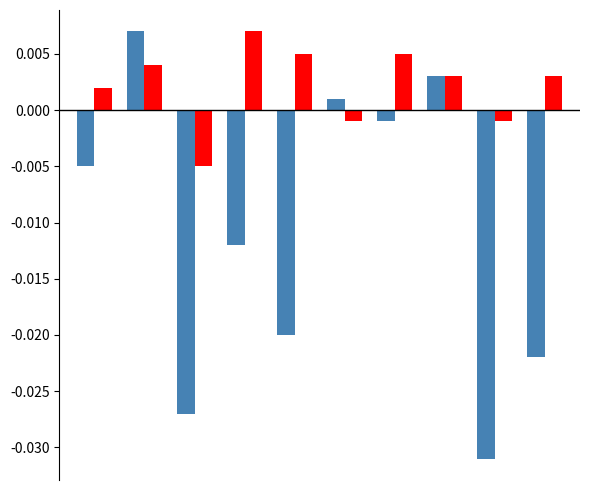

How many data points does each series have?

10